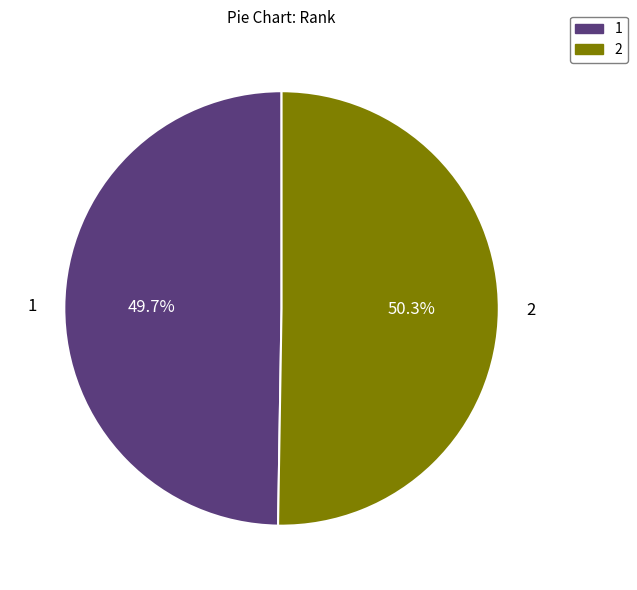

To the nearest percent, what is the difference between the largest and smallest slice percentages?

1%